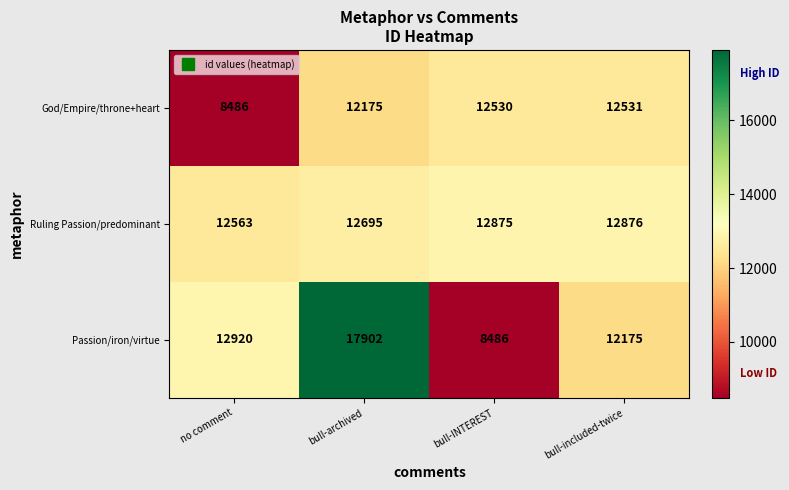

Reading right to left, transcribe all the data shown in this chart.

God/Empire/throne+heart: bull-included-twice=12531	bull-INTEREST=12530	bull-archived=12175	no comment=8486
Ruling Passion/predominant: bull-included-twice=12876	bull-INTEREST=12875	bull-archived=12695	no comment=12563
Passion/iron/virtue: bull-included-twice=12175	bull-INTEREST=8486	bull-archived=17902	no comment=12920